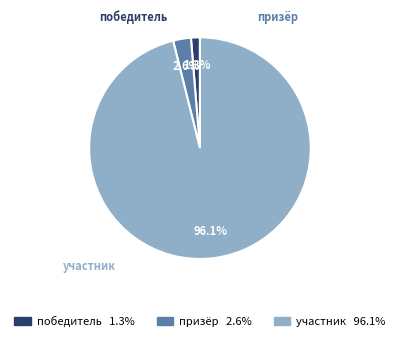

Which slice represents more than half of the pie?

участник 96.1%